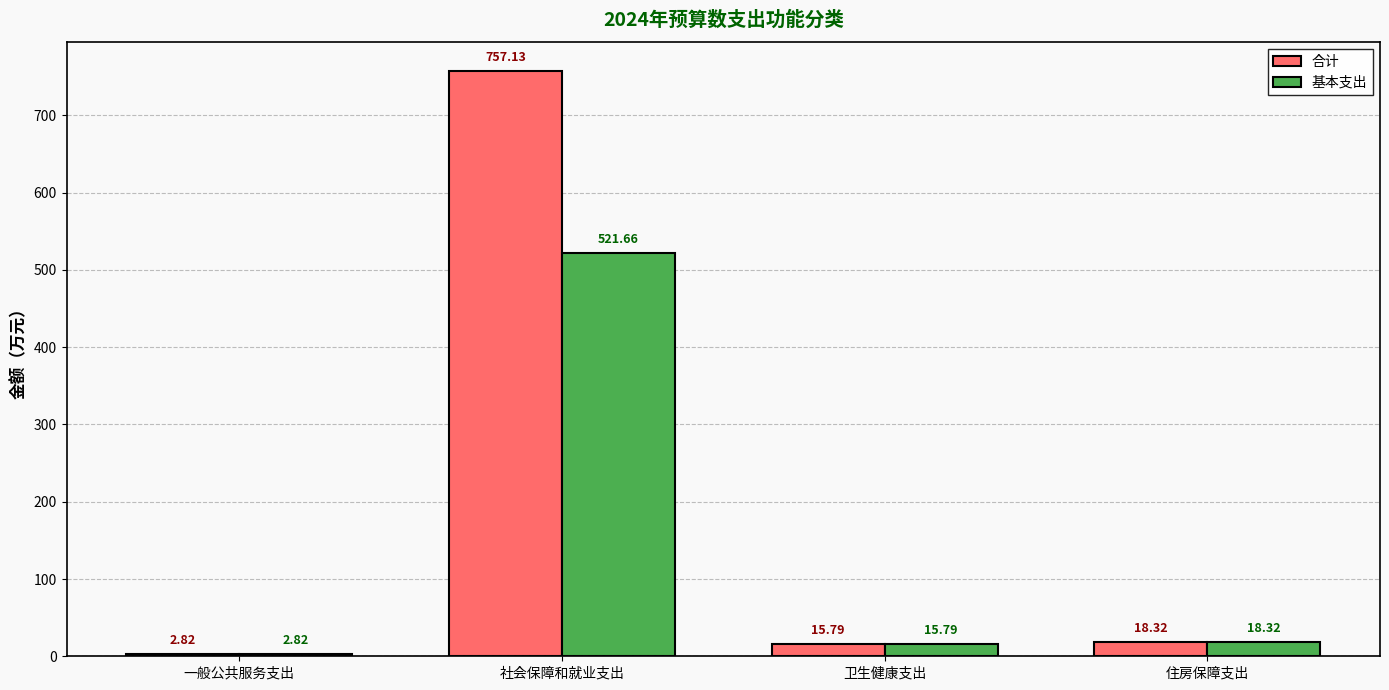

Which series has the largest total across all categories?

合计